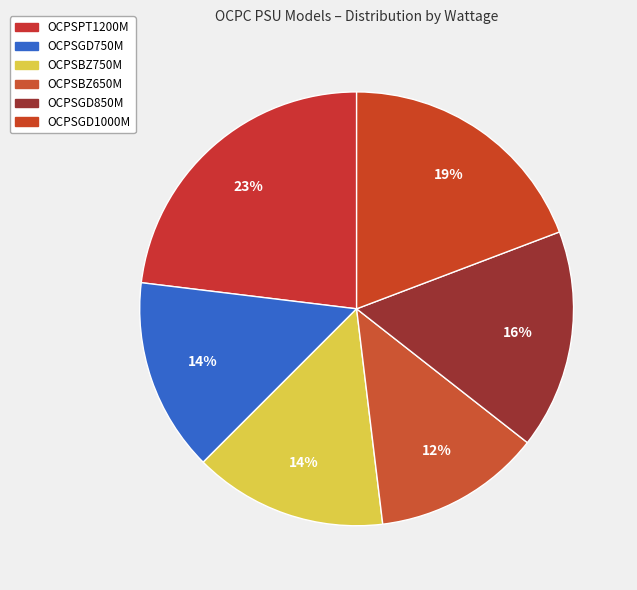

True or false: OCPSPT1200M accounts for 23% of the total.

True